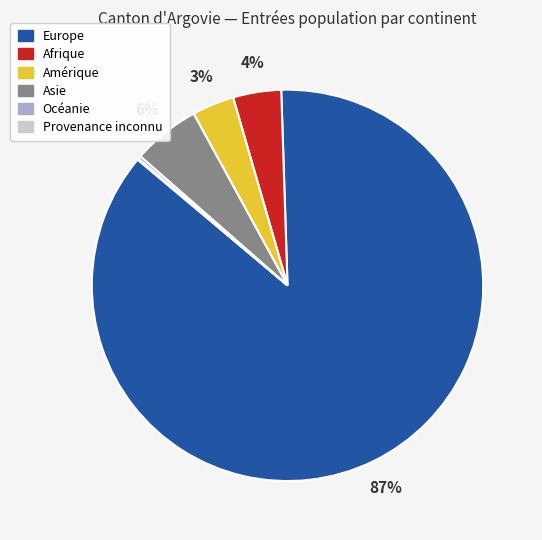

The Afrique slice represents 4% of the pie. True or false?

True